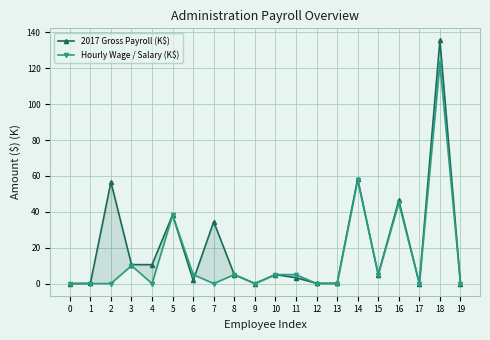

List the labels in order of Hourly Wage / Salary (K$) value, largest first.

18, 14, 16, 5, 3, 6, 8, 10, 11, 15, 2, 0, 9, 17, 19, 7, 1, 12, 13, 4